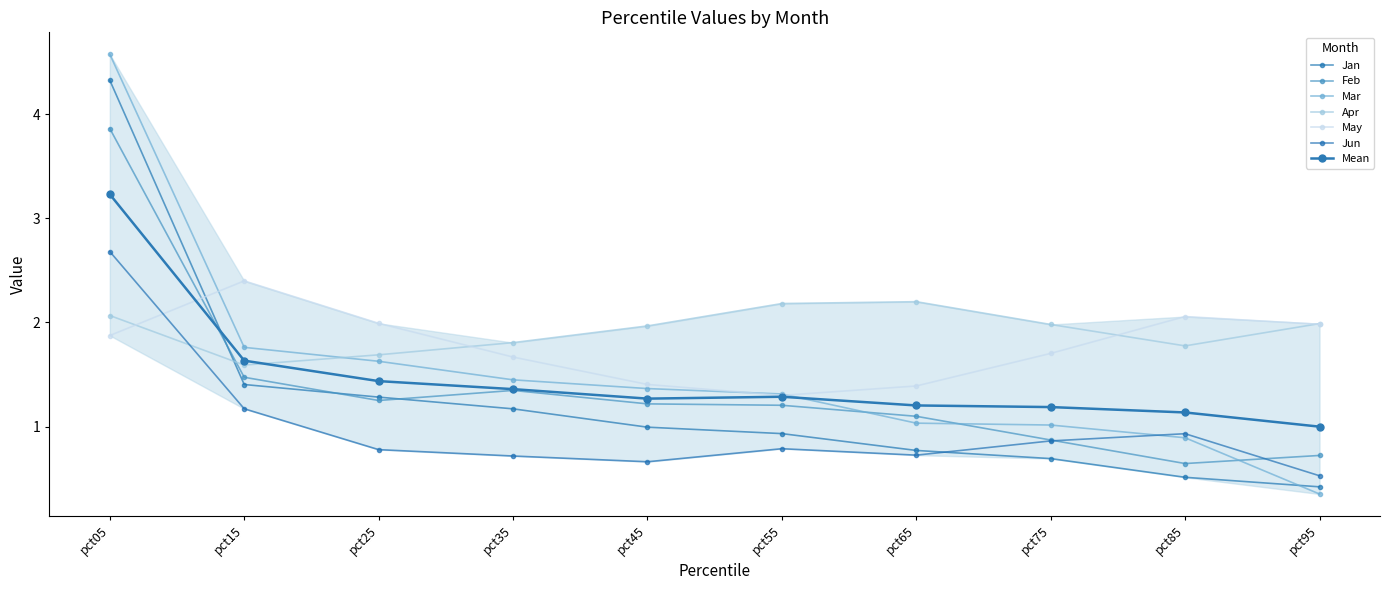

In Apr, how many points are higher than both neighbors (excluding endpoints)?

1